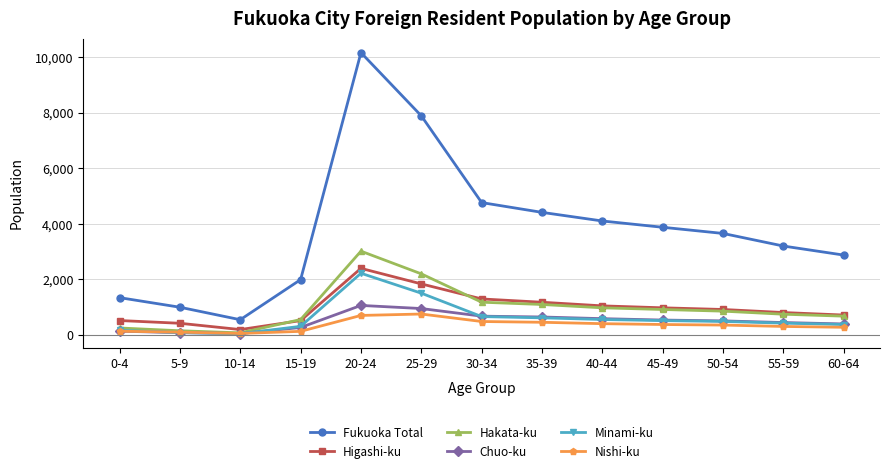

The value of Fukuoka Total at 60-64 is 4351. True or false?

False